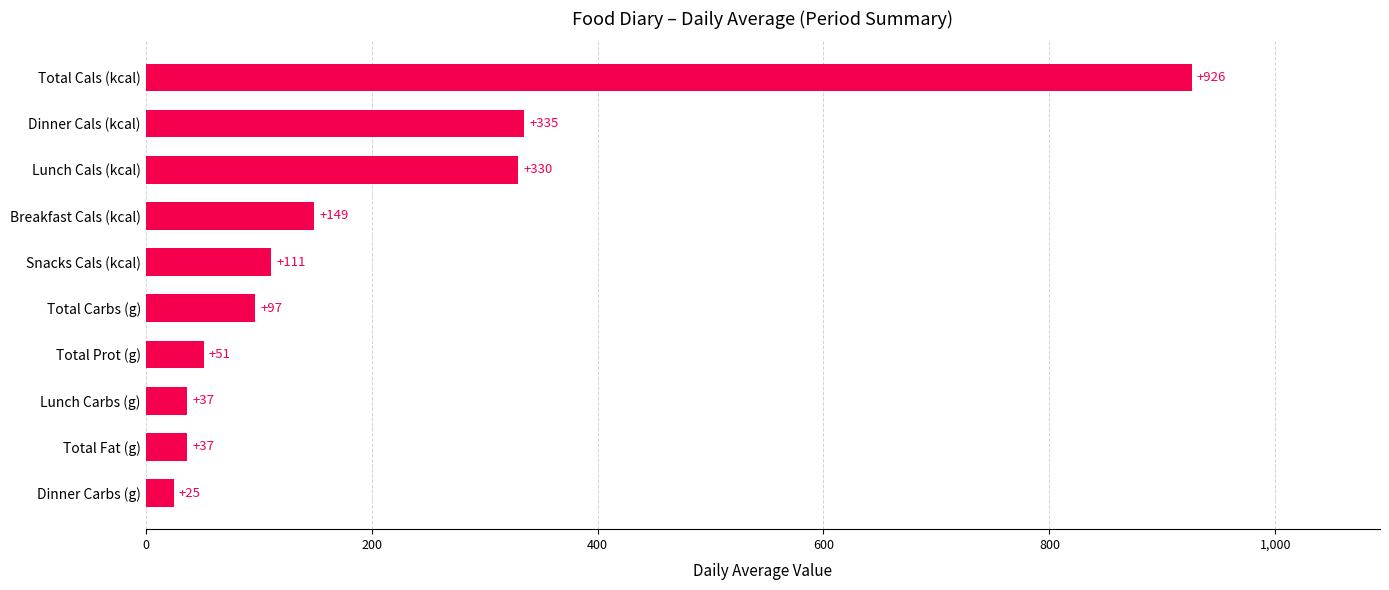

Is it true that the value at Total Prot (g) is 89.8?

False